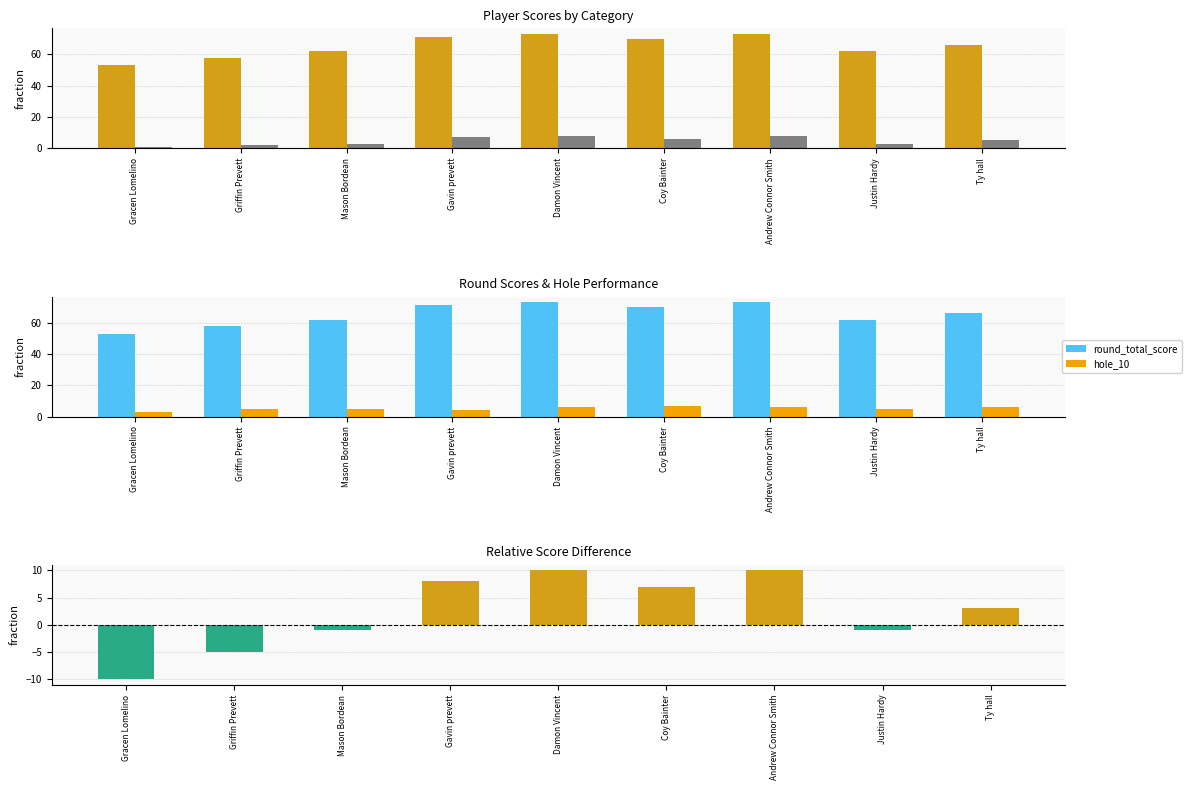

What is the difference between the highest and lowest values at Damon Vincent?

67